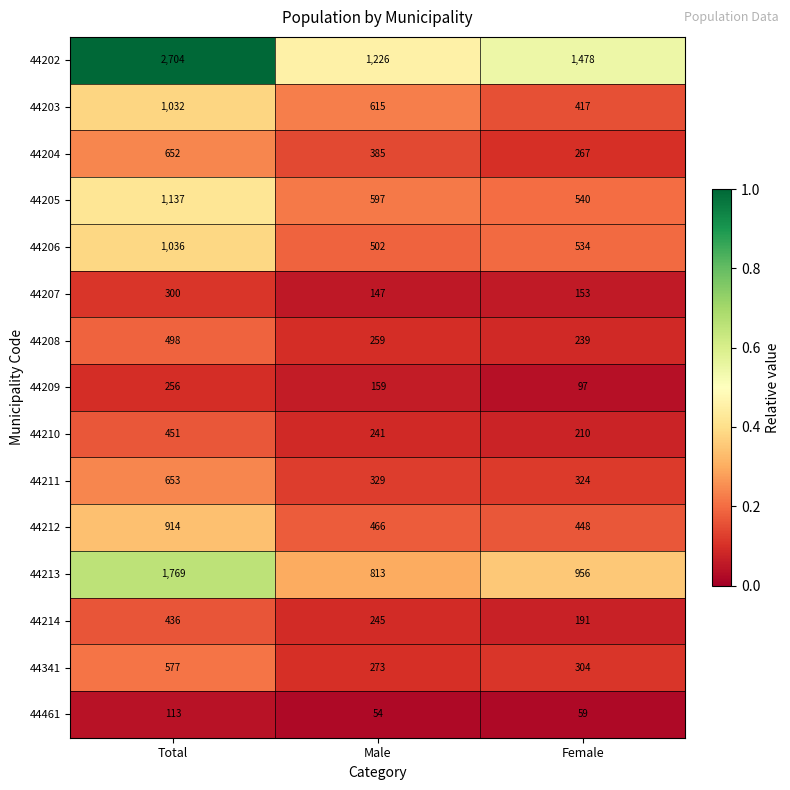

Rank the categories by 44341 value from highest to lowest.

Total, Female, Male